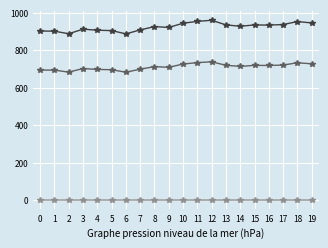

What is the greatest value displayed?

959.5